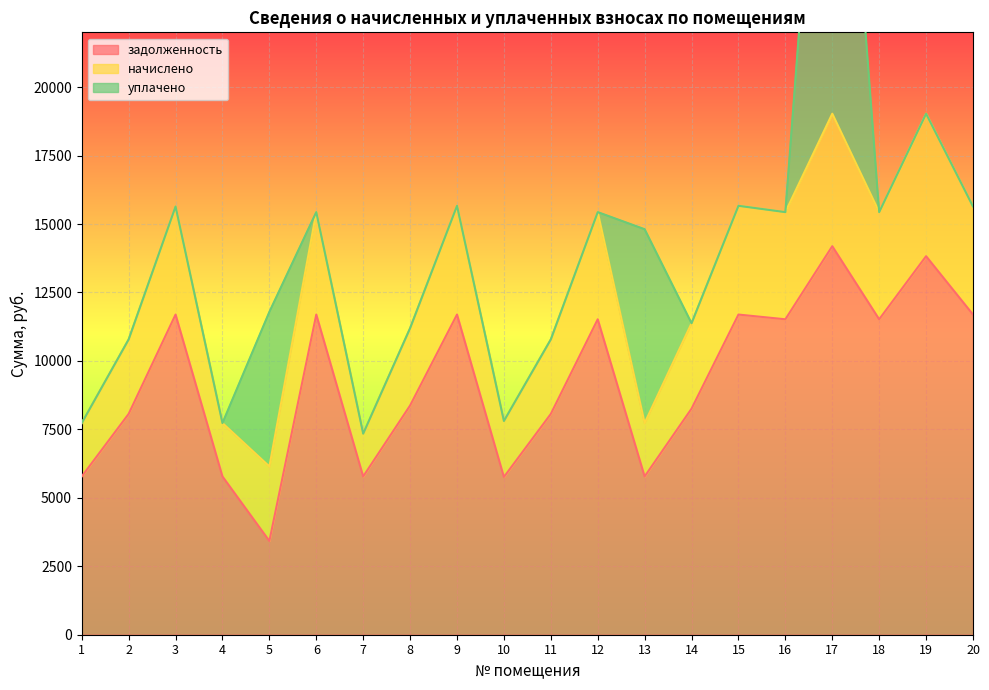

What is the average value of the начислено series?

3246.9